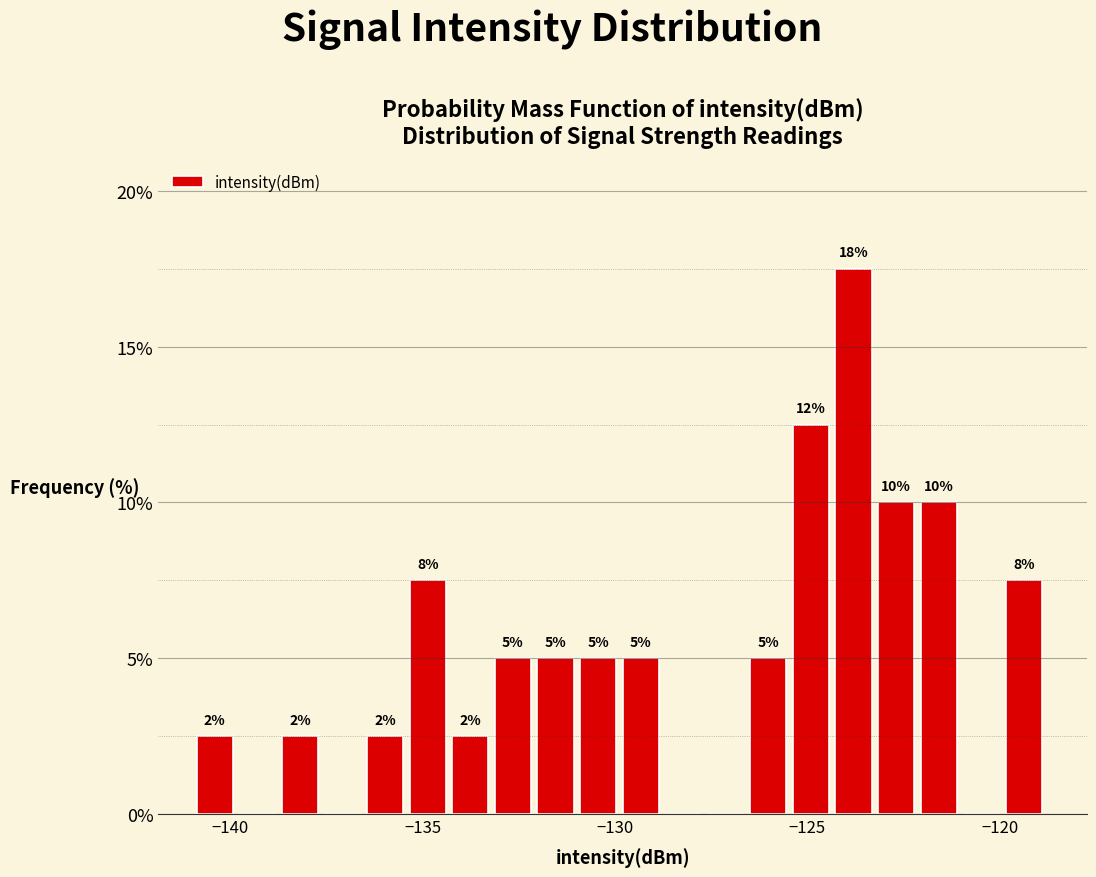

Read against the x-axis, roughly where is the centre of the tallest bar?

-124.0